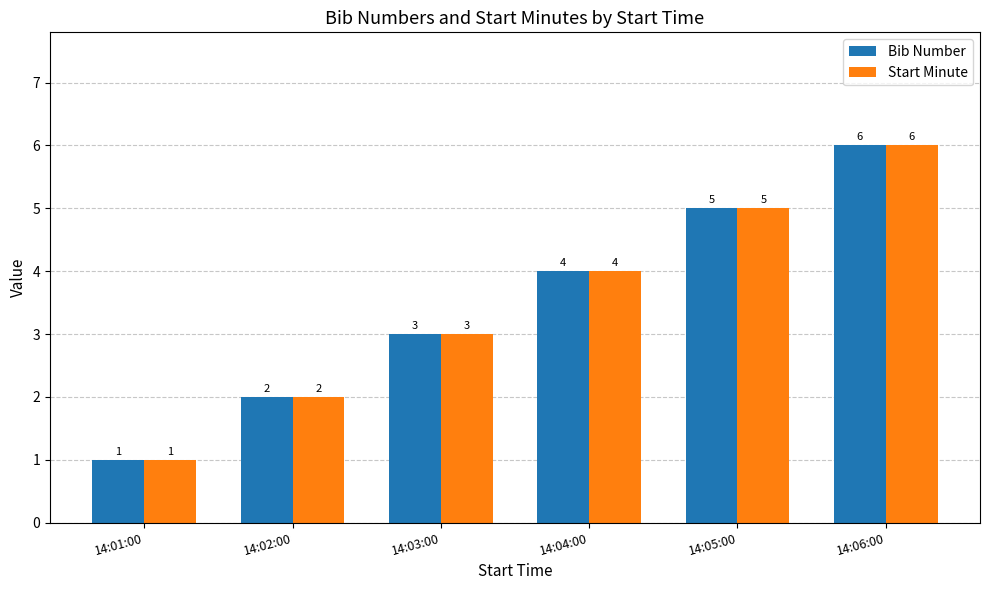

Count the Start Minute values in the range 2 to 5.

4